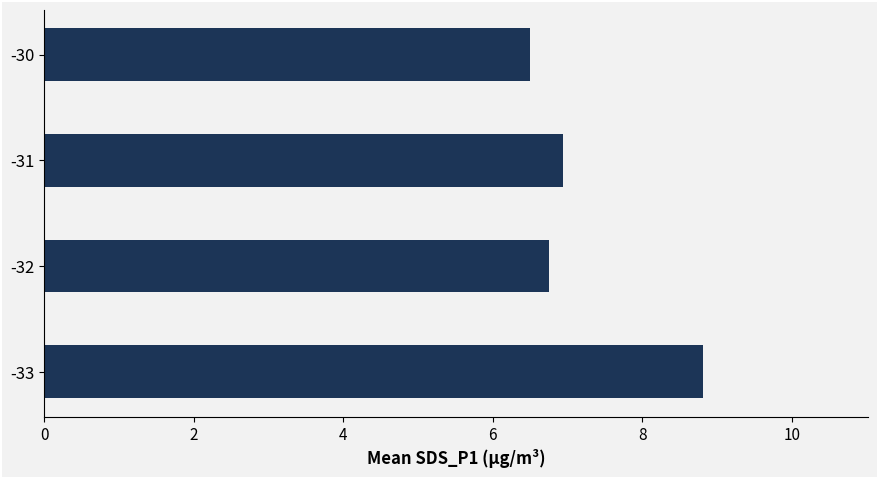

What is the difference between the values at -31 and -30?

0.4